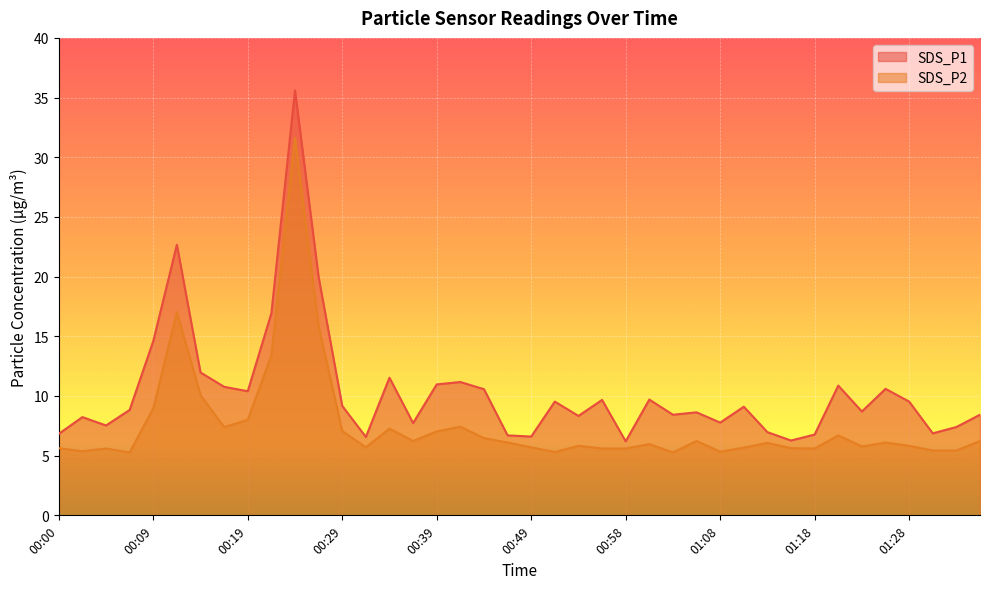

What position from the right is 00:41?

23